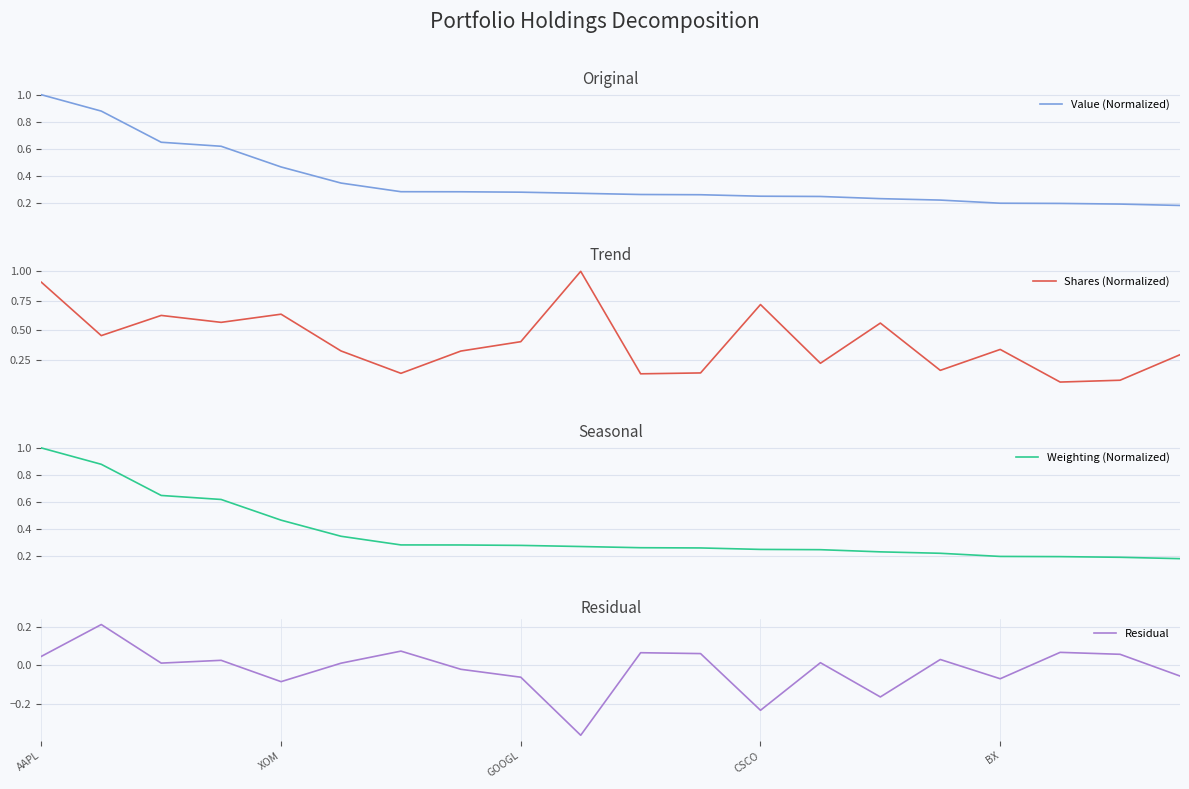

At how many categories does at least one series exceed 0?

20